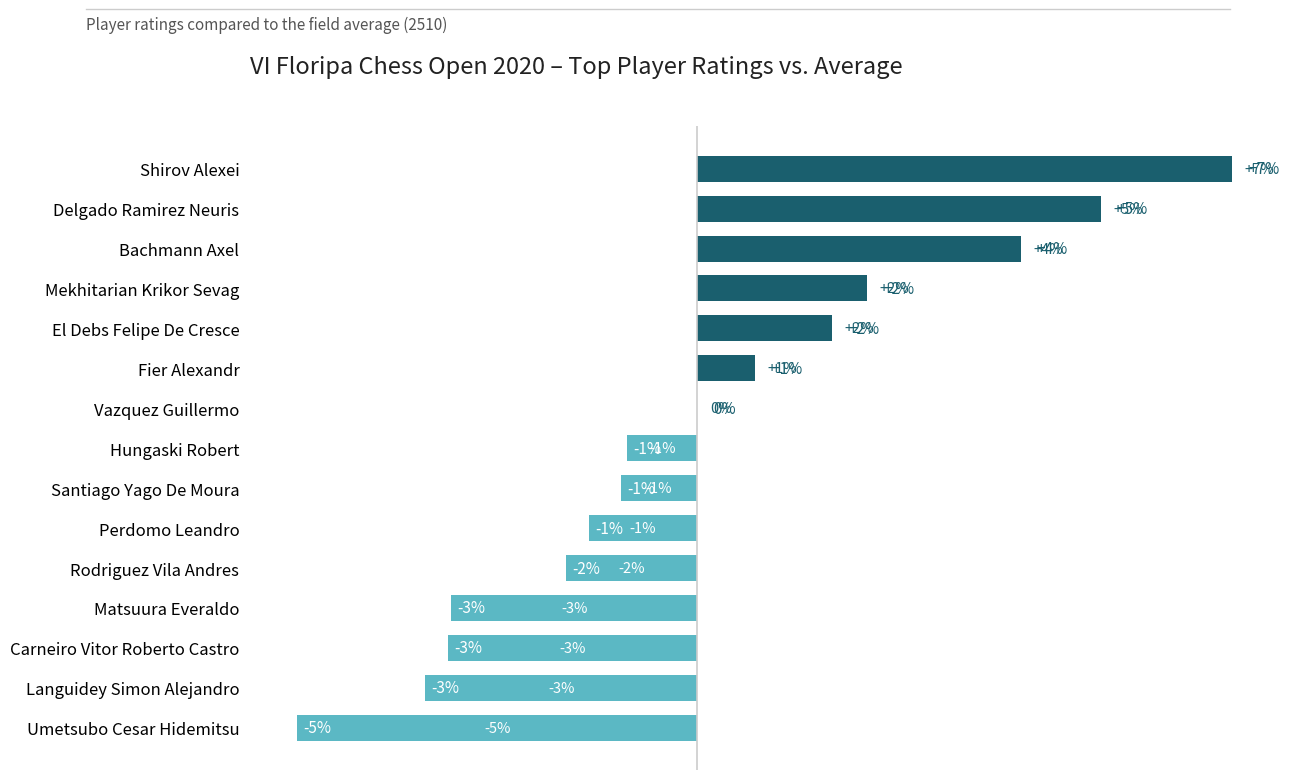

What is the minimum value shown in the chart?

-125